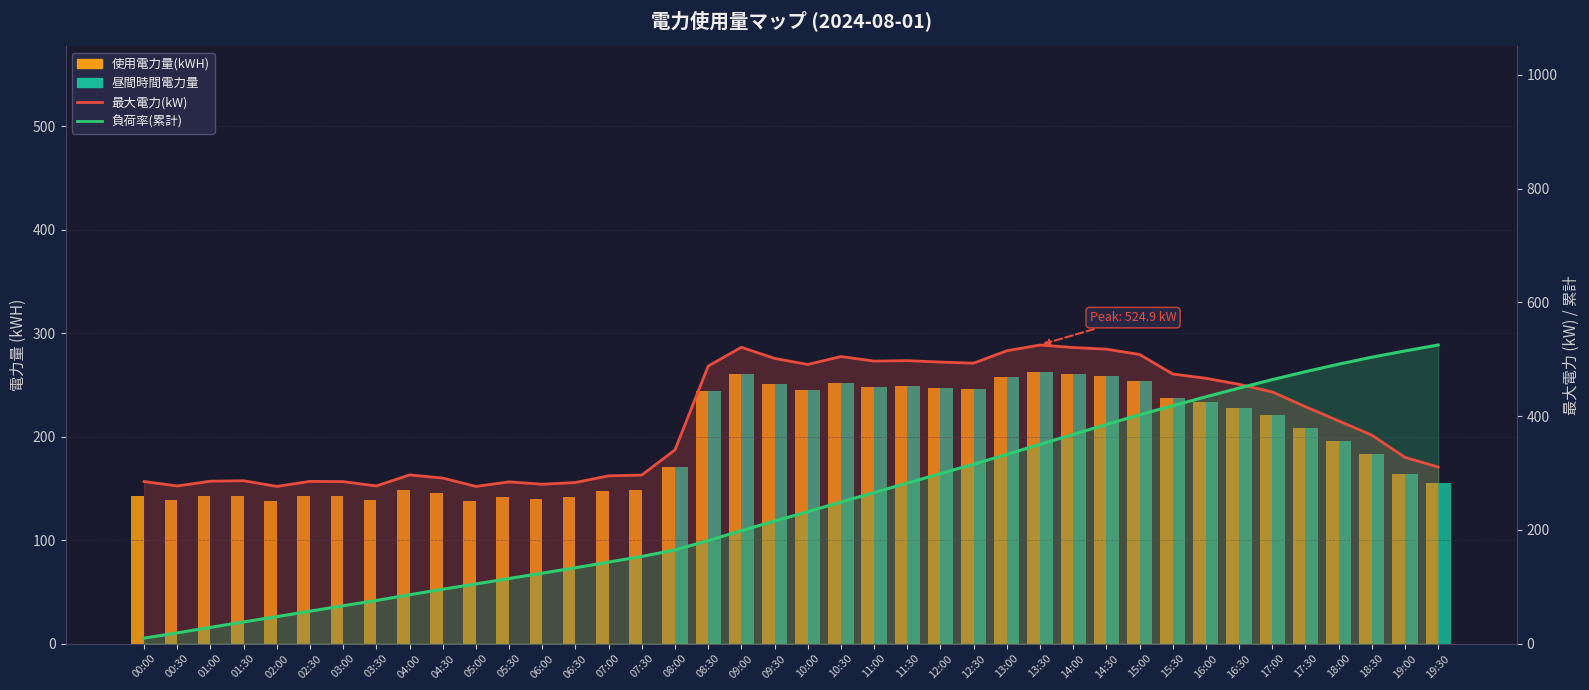

What is the difference between the second highest and second lowest values in the 負荷率(累計) series?

495.6